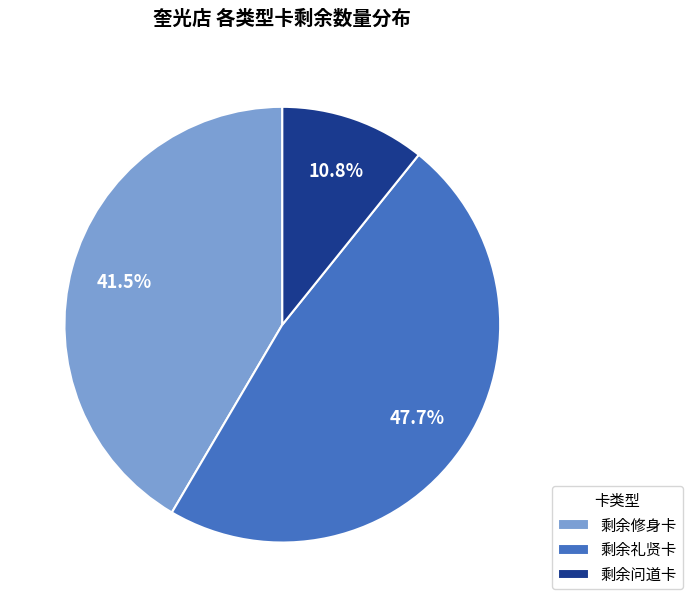

The 剩余礼贤卡 slice represents 48% of the pie. True or false?

True